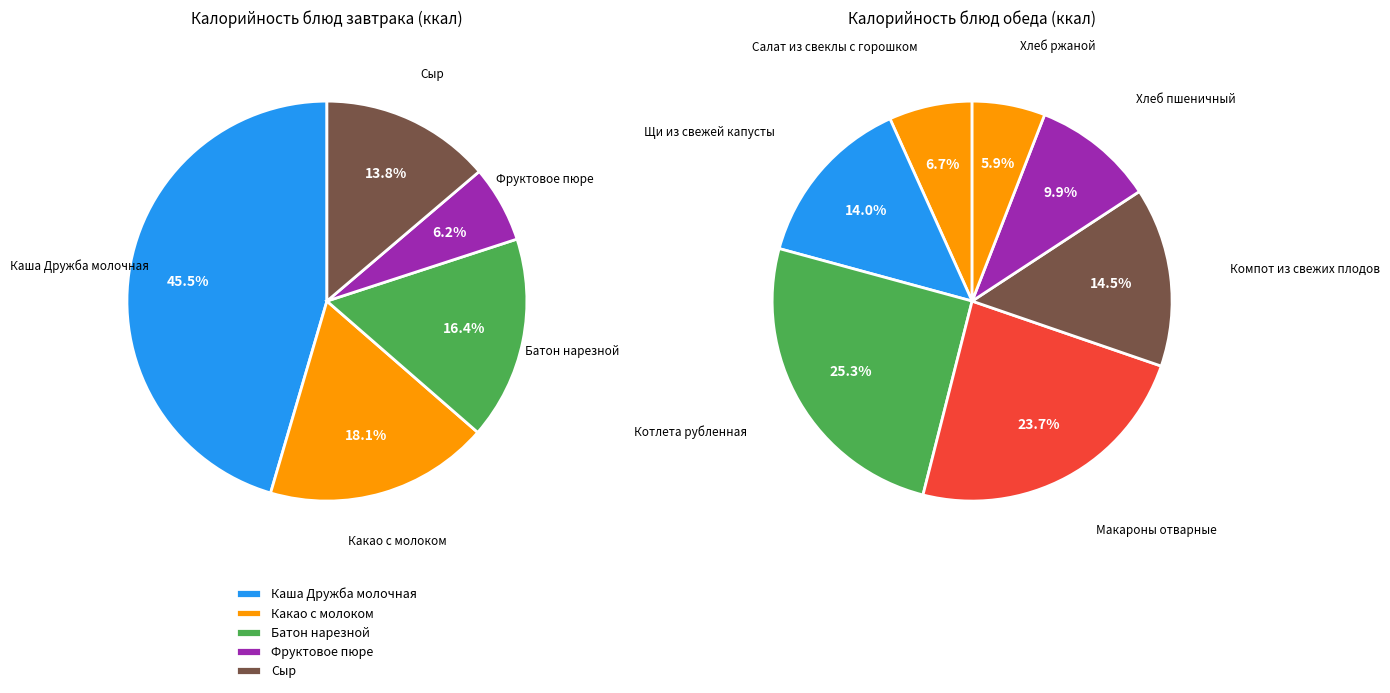

Count the number of slices in the pie.

12